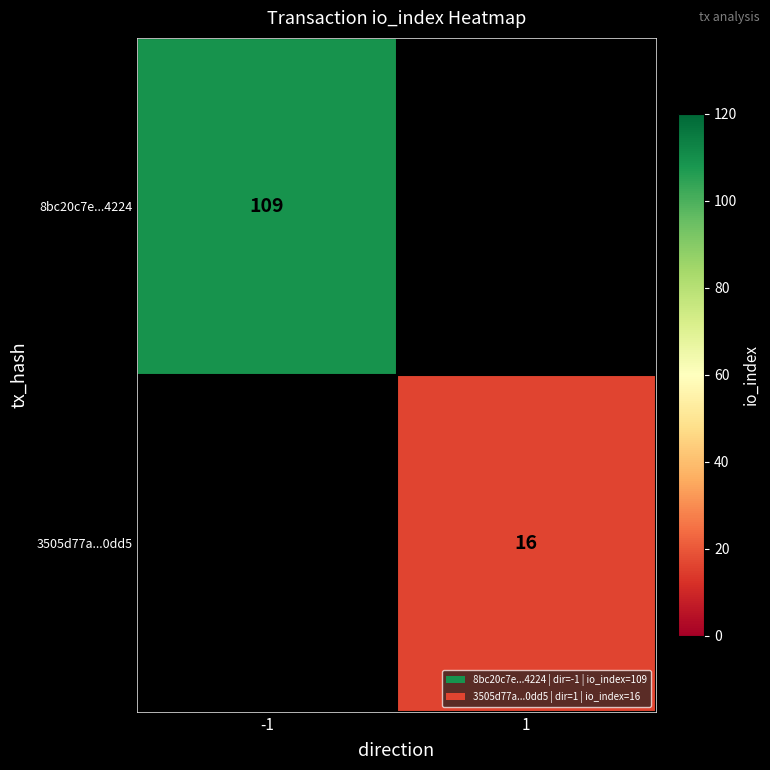

True or false: 8bc20c7e...4224 has a value of 76 at -1.

False